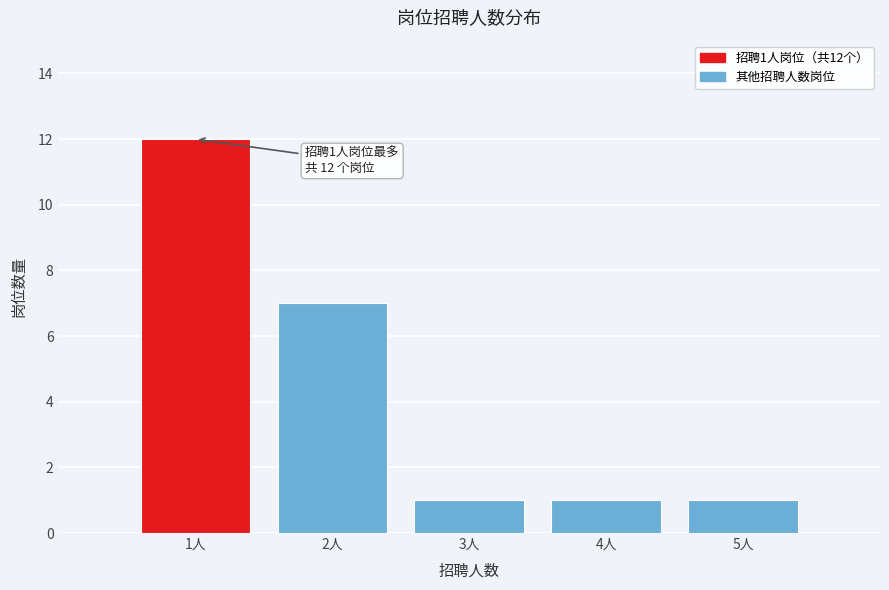

Over which range of the x-axis is the bar tallest?

0.5 to 1.5